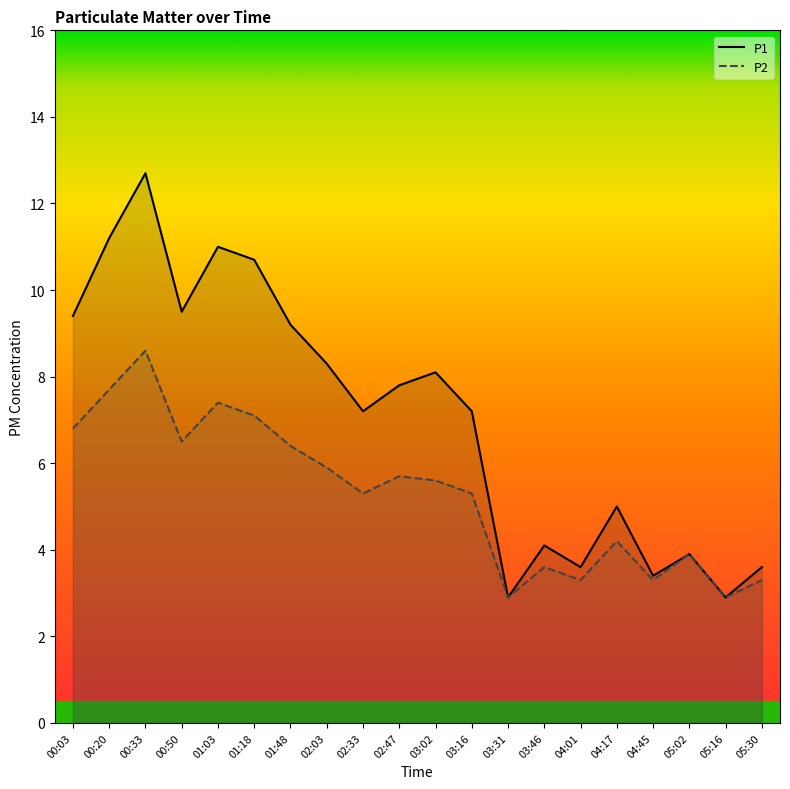

Which series changed the most between 00:50 and 03:46?

P1